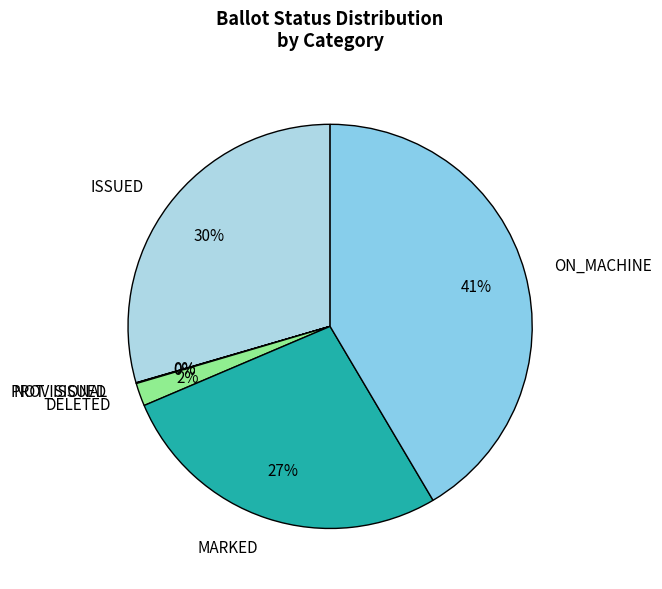

To the nearest percent, what is the difference between the largest and smallest slice percentages?

41%